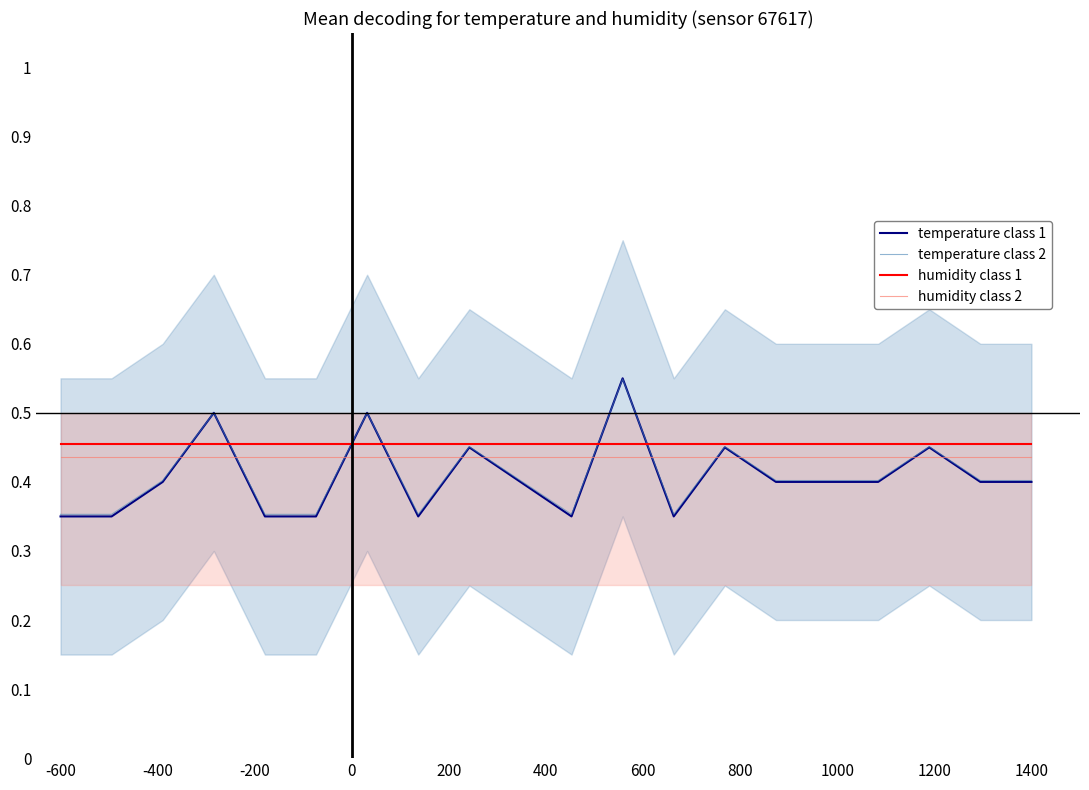

Where is humidity class 1 nearest to the value 0?

-600